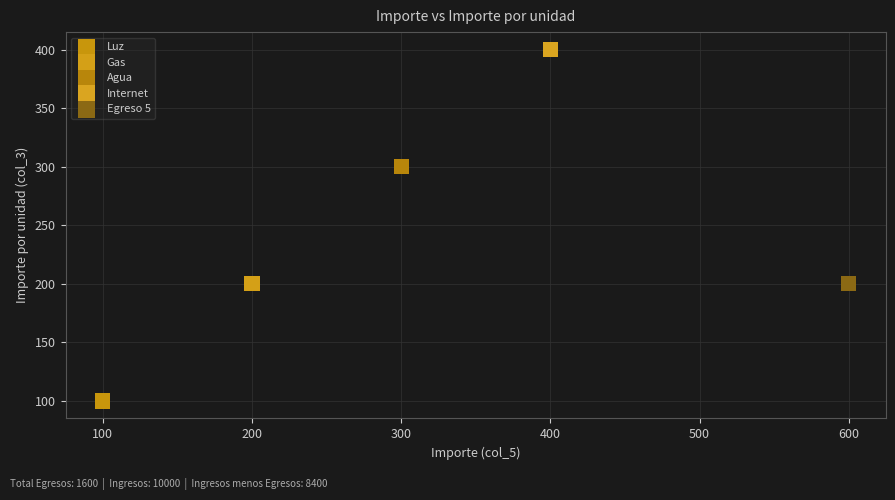

What are all the series names shown in the legend?

Luz, Gas, Agua, Internet, Egreso 5